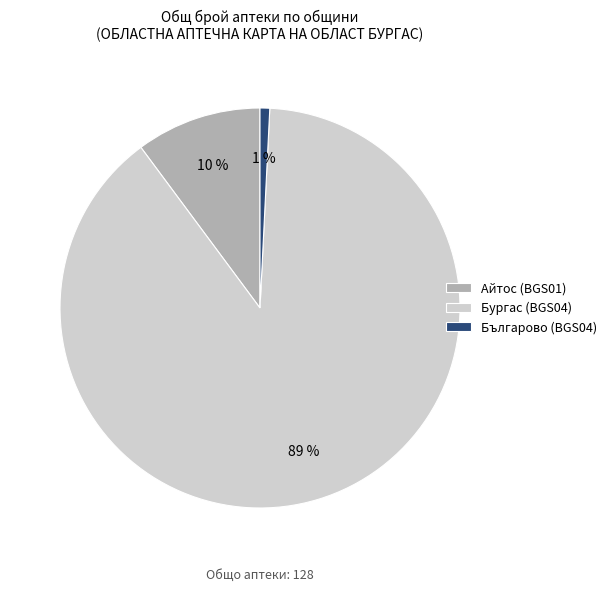

To the nearest percent, what portion does Айтос (BGS01) represent?

10%